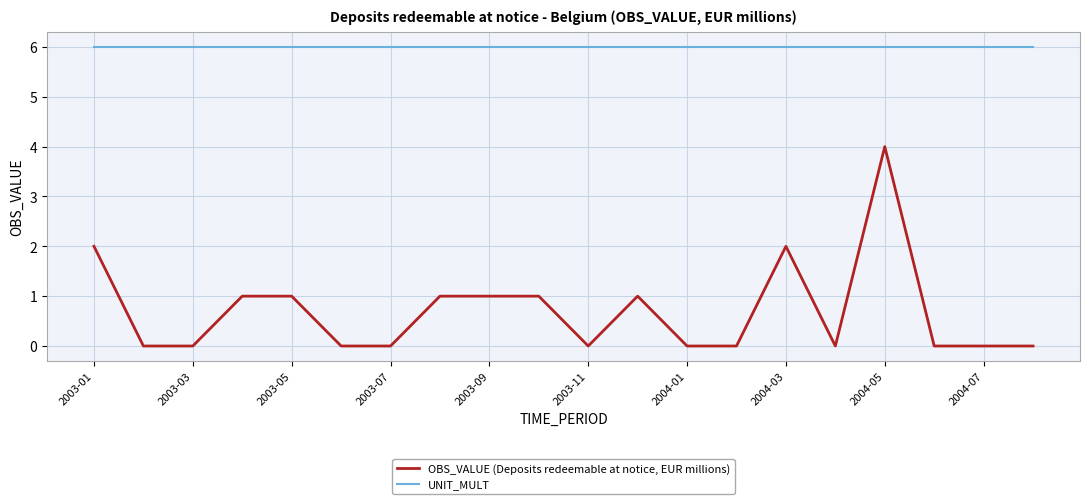

True or false: OBS_VALUE (Deposits redeemable at notice, EUR millions) has more than 2 points higher than both neighbors.

True